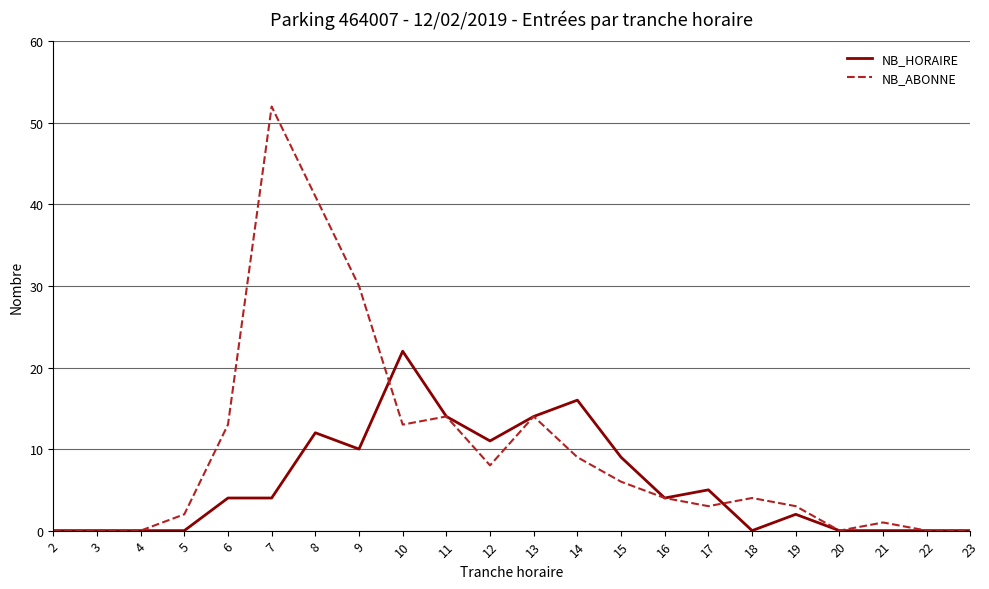

How many lines are shown in the chart?

2